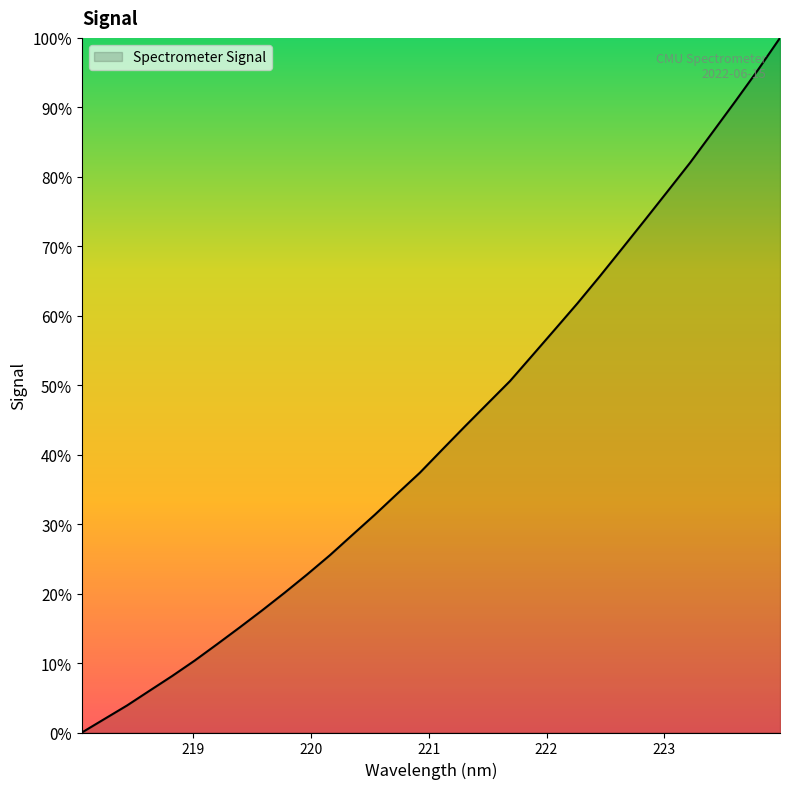

What is the maximum value shown in the chart?

100.0